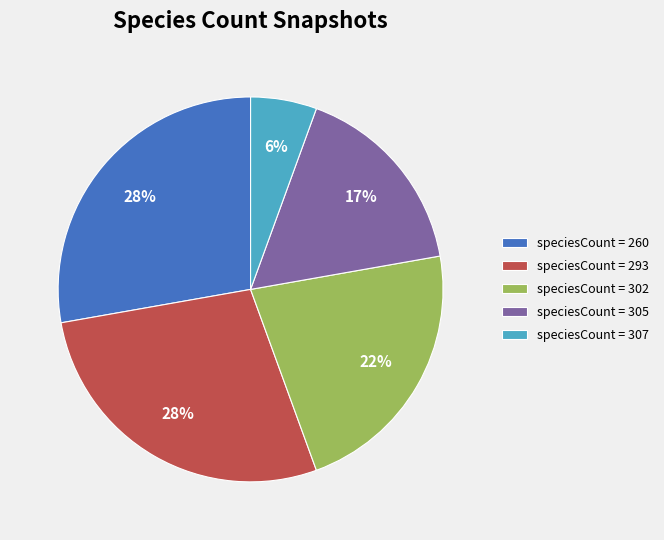

Is speciesCount = 293 the majority of the pie?

No